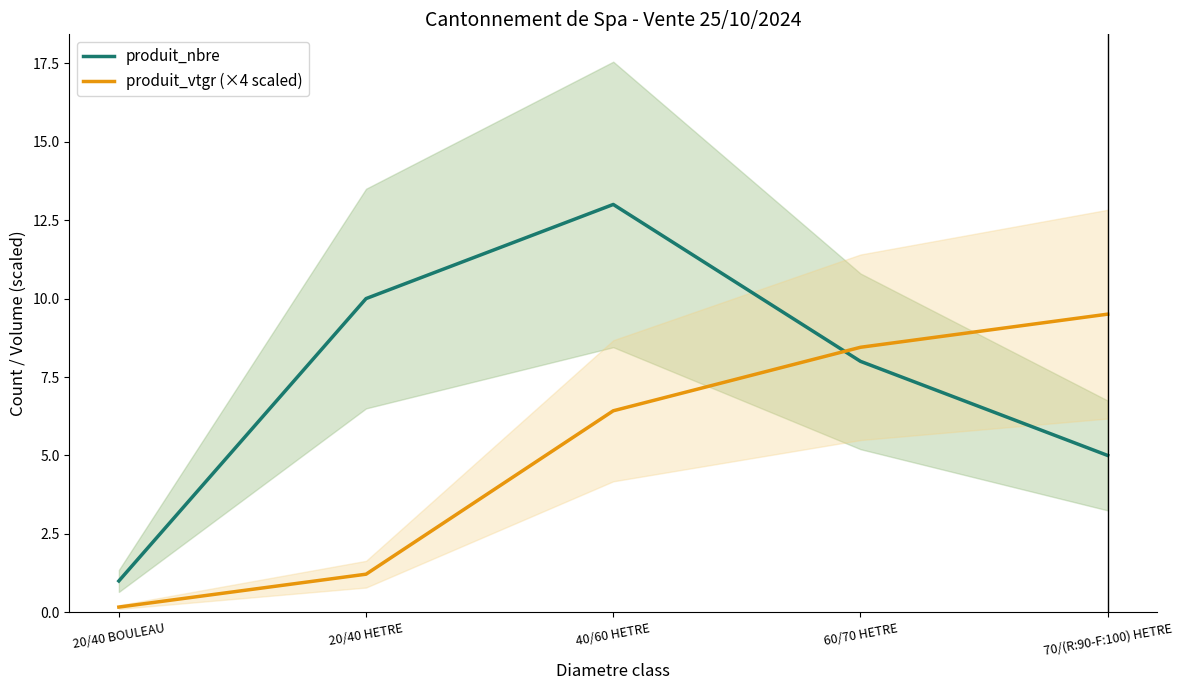

Between which two adjacent categories do produit_vtgr (×4 scaled) and produit_nbre first intersect?

40/60 HETRE and 60/70 HETRE